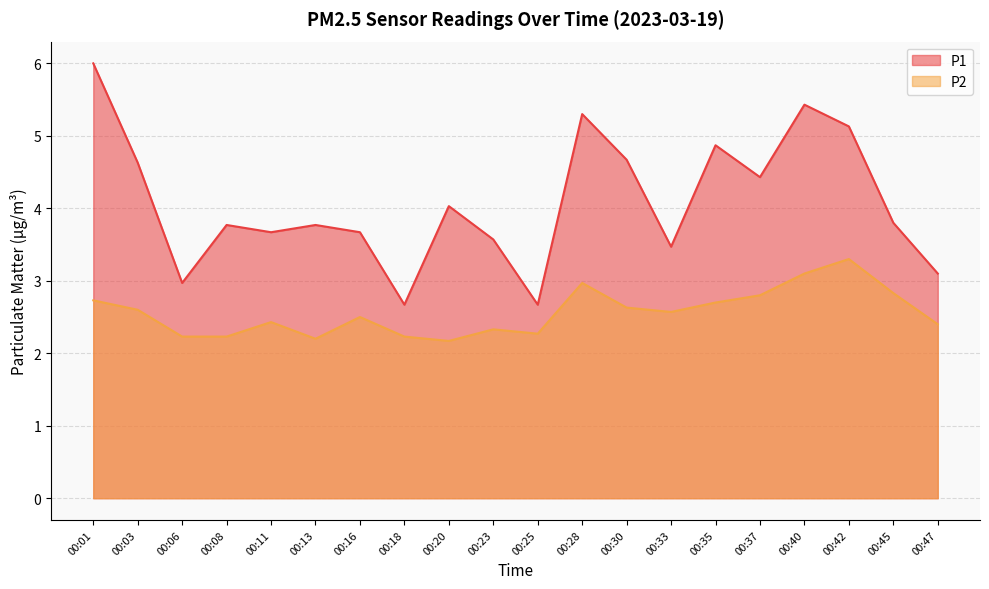

True or false: P1 has more than 1 points higher than both neighbors.

True